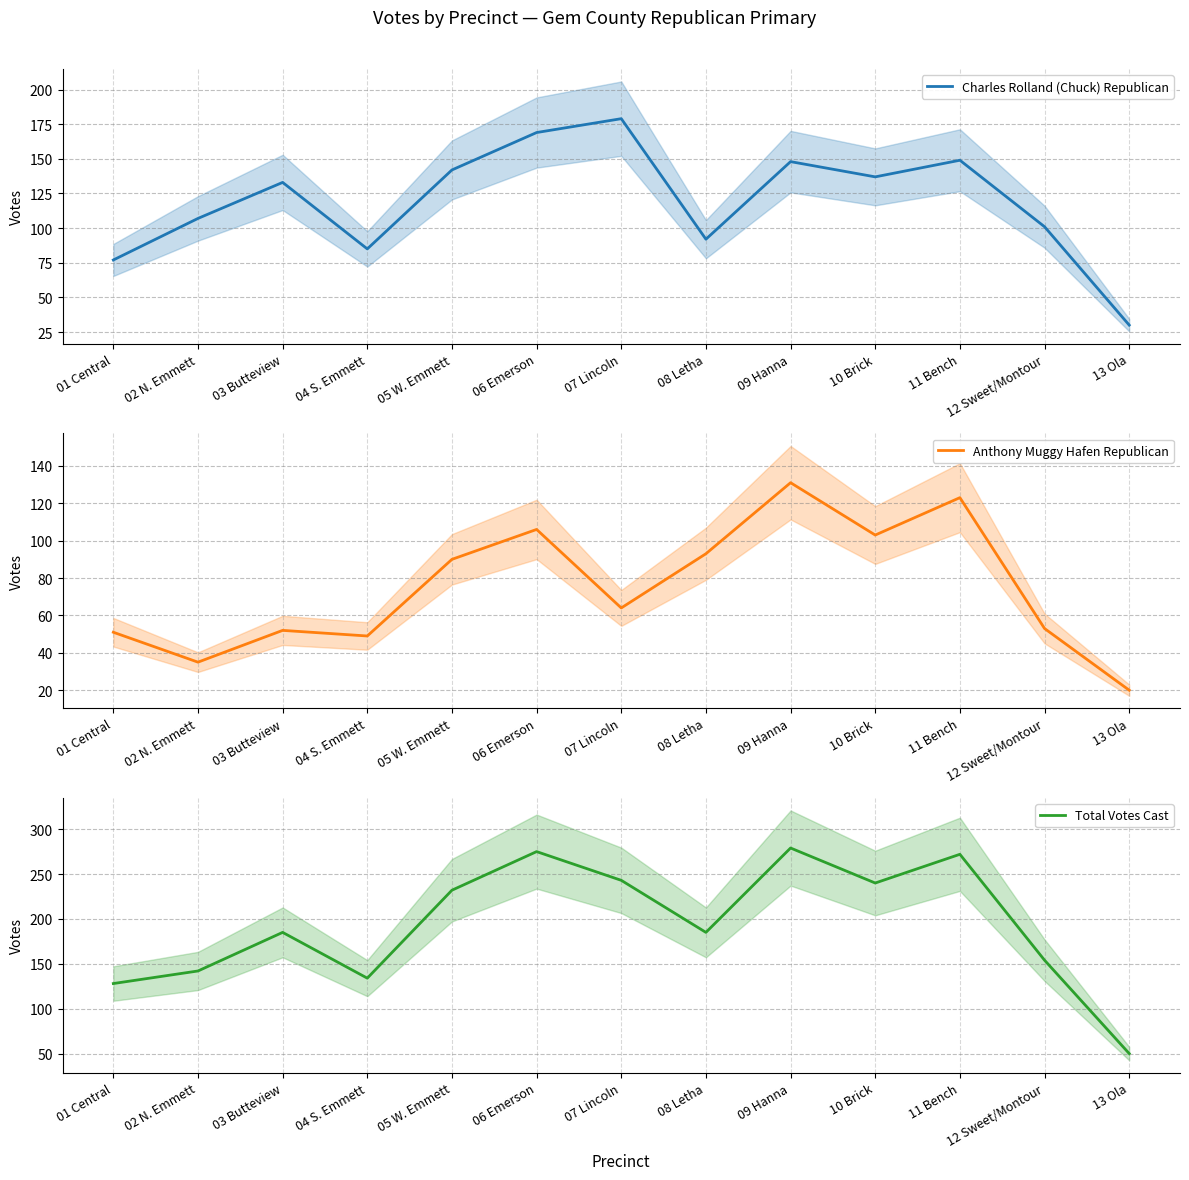

What is the difference between the maximum and minimum values in the Anthony Muggy Hafen Republican series?

111